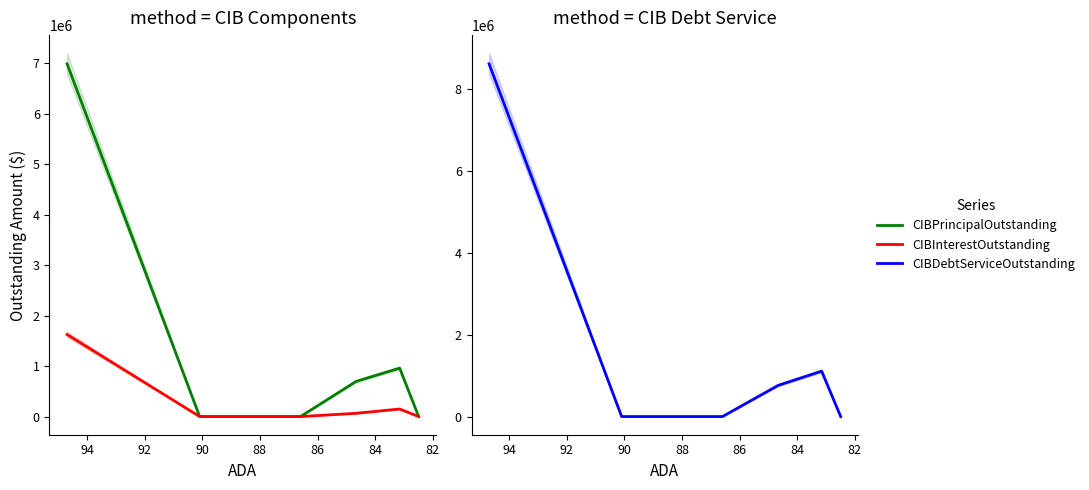

How many data points in CIBDebtServiceOutstanding are above 0?

3